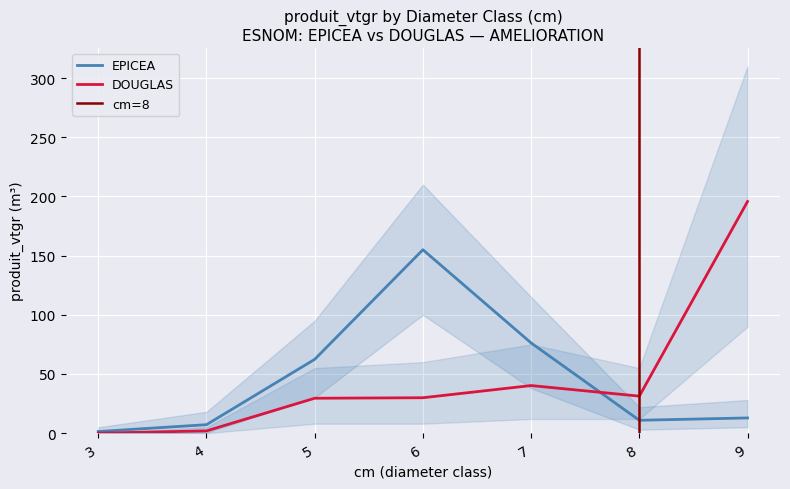

True or false: DOUGLAS has more than 1 points higher than both neighbors.

False